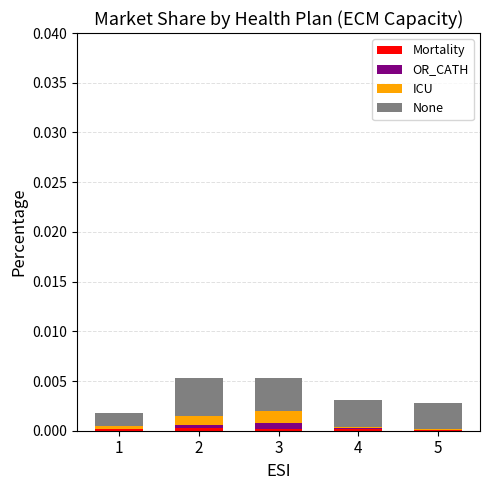

The OR_CATH series shows 0.0 at 4. True or false?

False